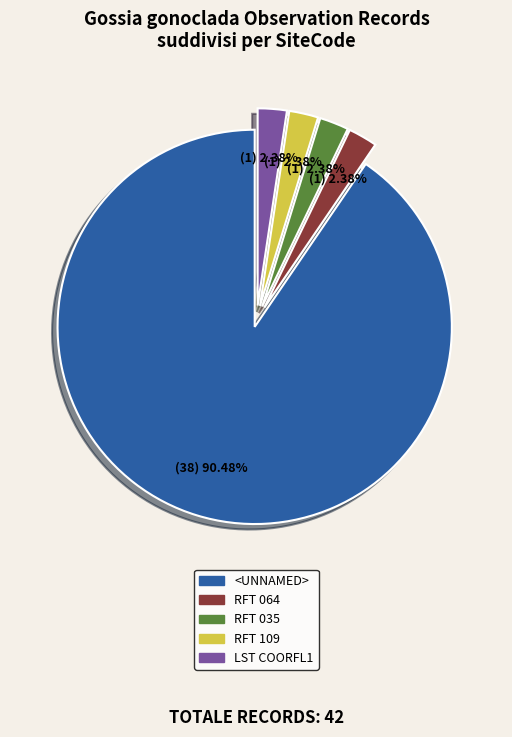

How many slices are in this pie chart?

5